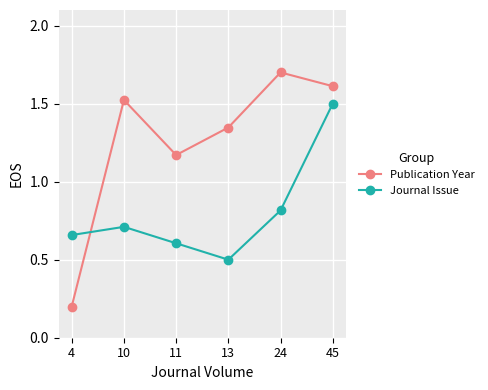

How many lines are shown in the chart?

2